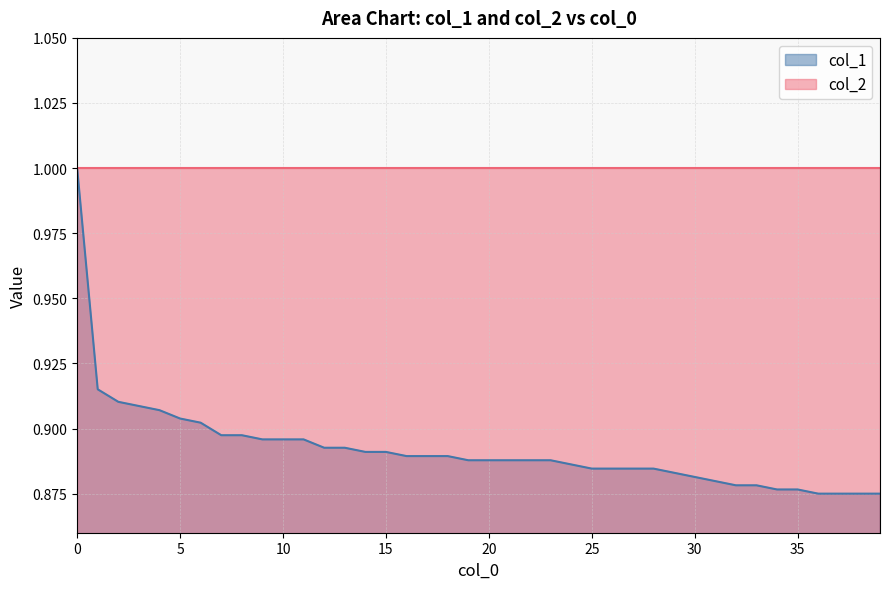

The chart shows a value of 0.9 at 28. True or false?

True